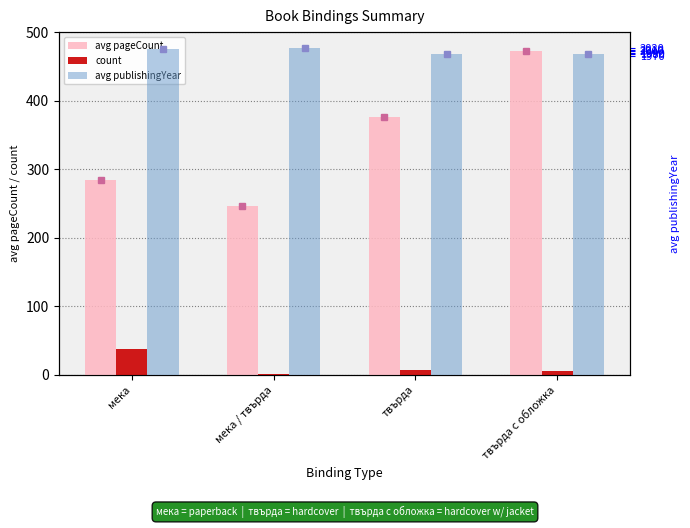

The count series shows 10 at твърда. True or false?

False